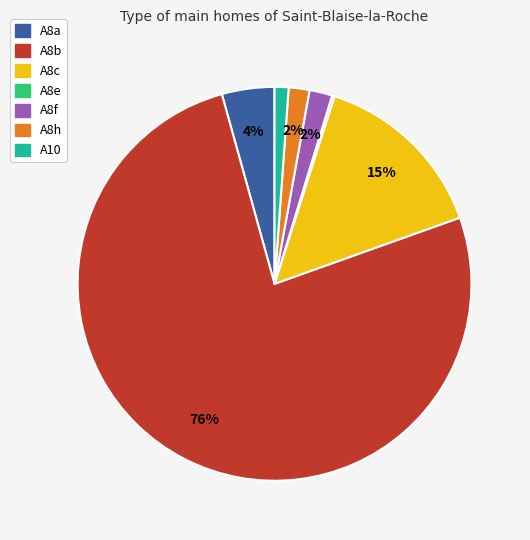

To the nearest percent, what percentage of the pie is A8f?

2%